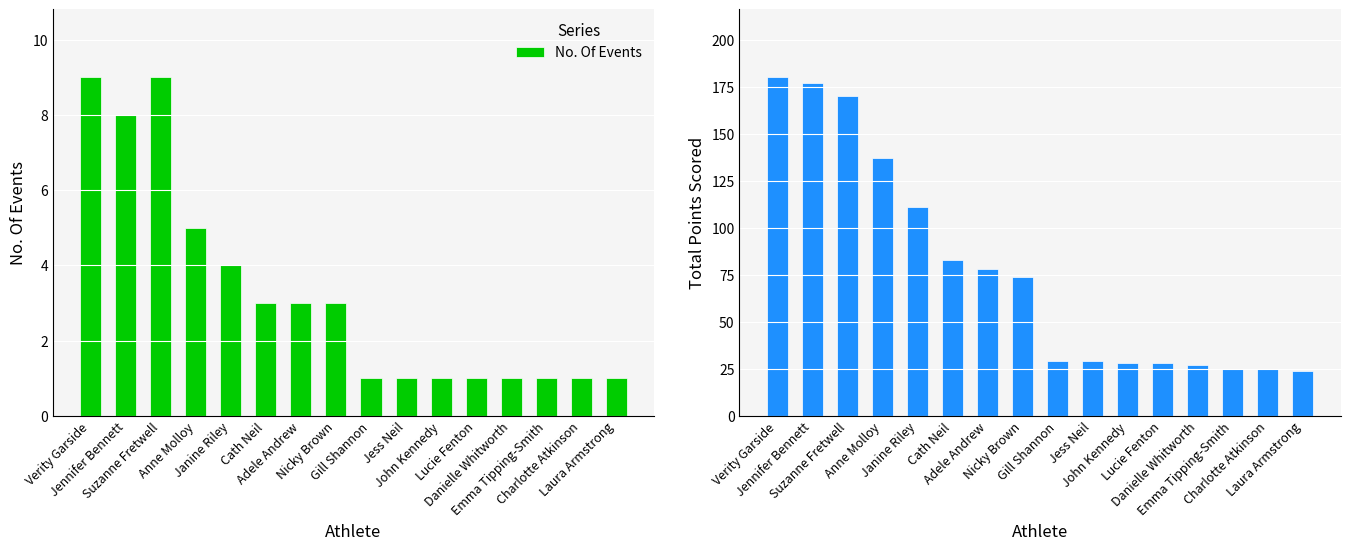

True or false: Total Points Scored has a value of 29 at Gill Shannon.

True